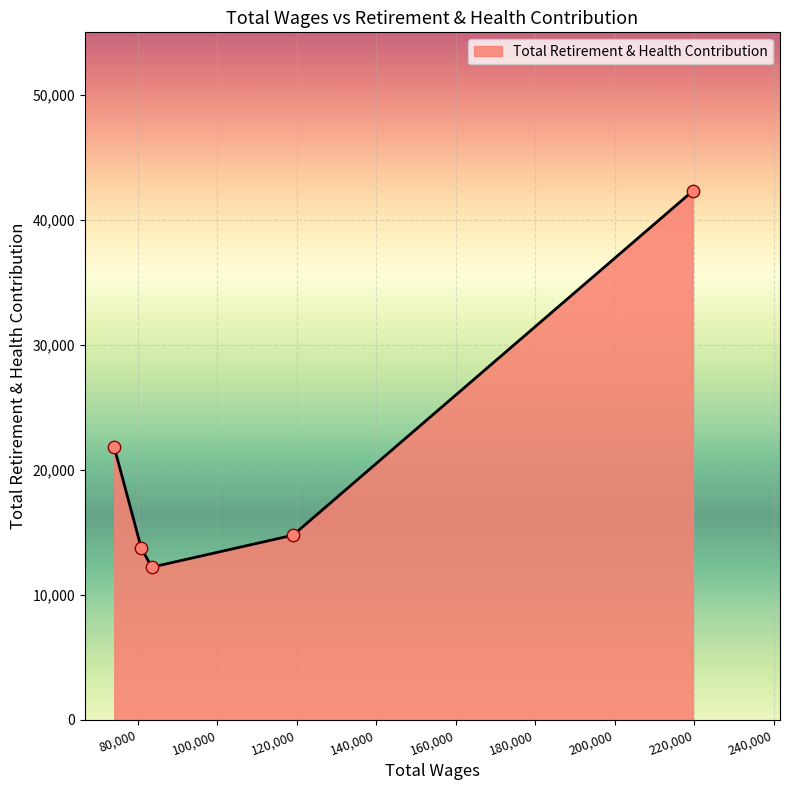

True or false: the data has more than 2 interior local peaks.

False